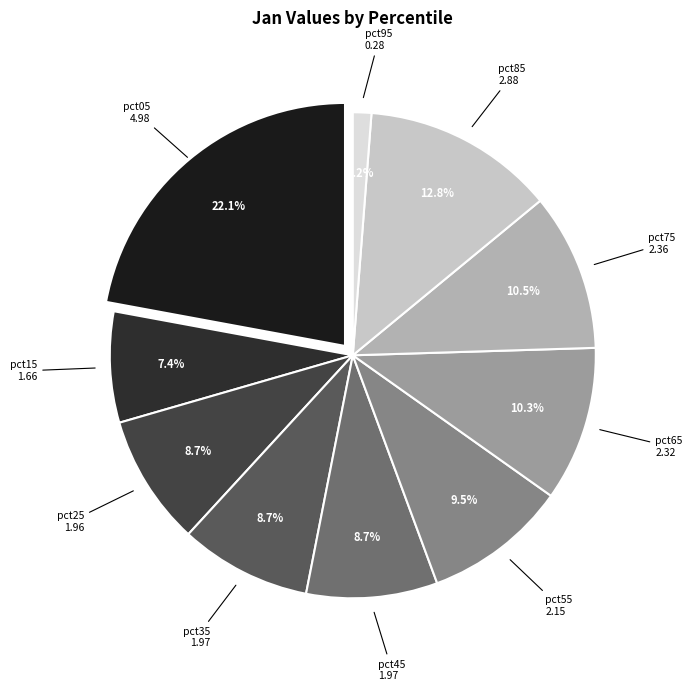

Is there a majority slice in this chart?

No